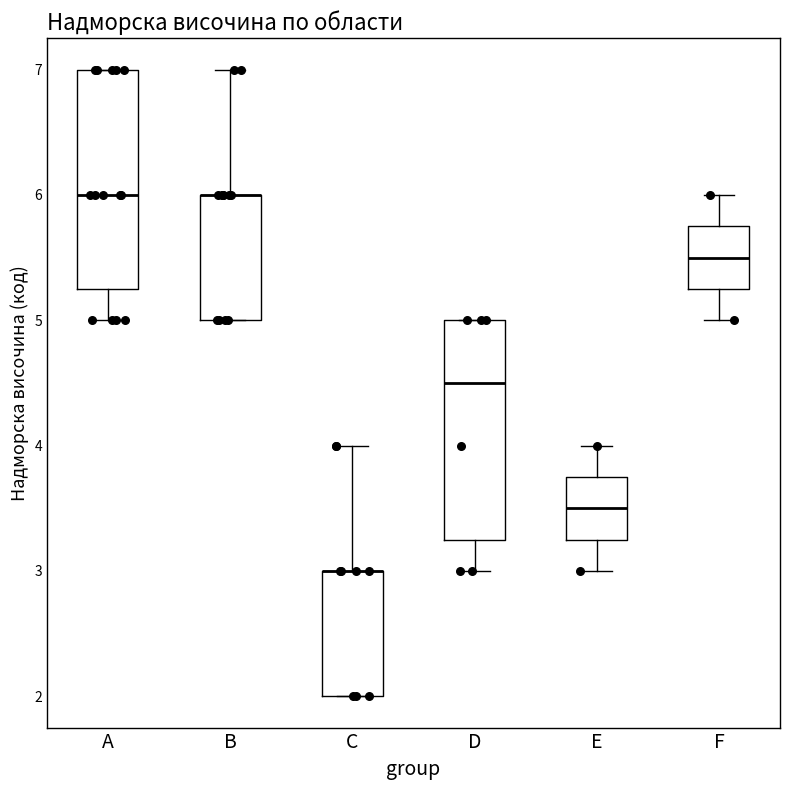

Reading left to right, transcribe this box plot: for each box, give where its median line is, the range the box spans, and where its two whiskers end, as read against the y-axis. The values are not printed on the chart, so give them approximately, as read against the axis.

A: median 6.0, box 5.3 to 7.0, whiskers 5.0 to 7.0
B: median 6.0 (drawn on the box's upper edge), box 5.0 to 6.0, whiskers 5.0 to 7.0
C: median 3.0 (drawn on the box's upper edge), box 2.0 to 3.0, whiskers 2.0 to 4.0
D: median 4.5, box 3.3 to 5.0, whiskers 3.0 to 5.0
E: median 3.5, box 3.3 to 3.8, whiskers 3.0 to 4.0
F: median 5.5, box 5.3 to 5.8, whiskers 5.0 to 6.0